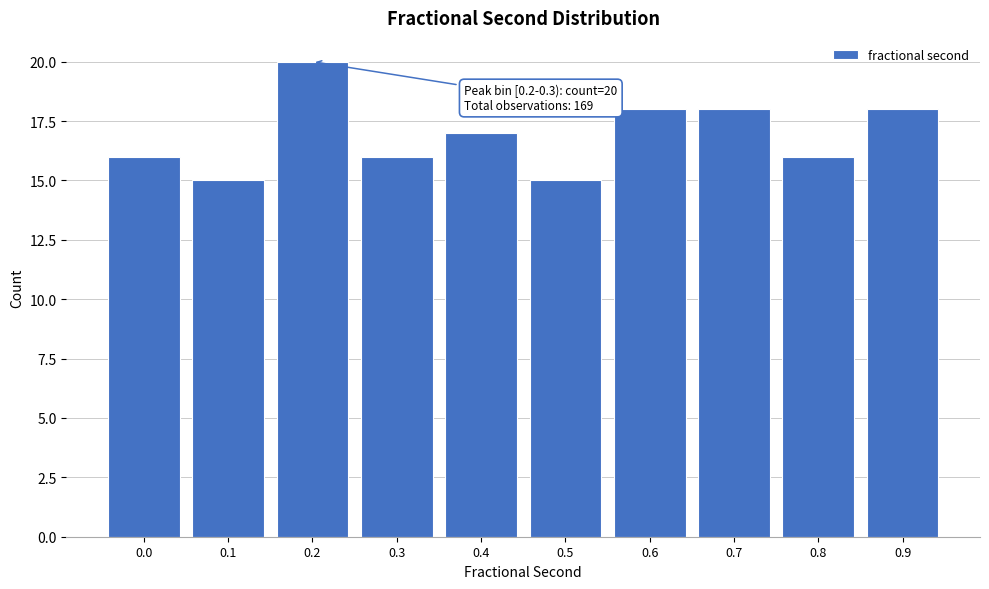

Reading left to right, extract all data points from this chart.

0.0=16	0.1=15	0.2=20	0.3=16	0.4=17	0.5=15	0.6=18	0.7=18	0.8=16	0.9=18